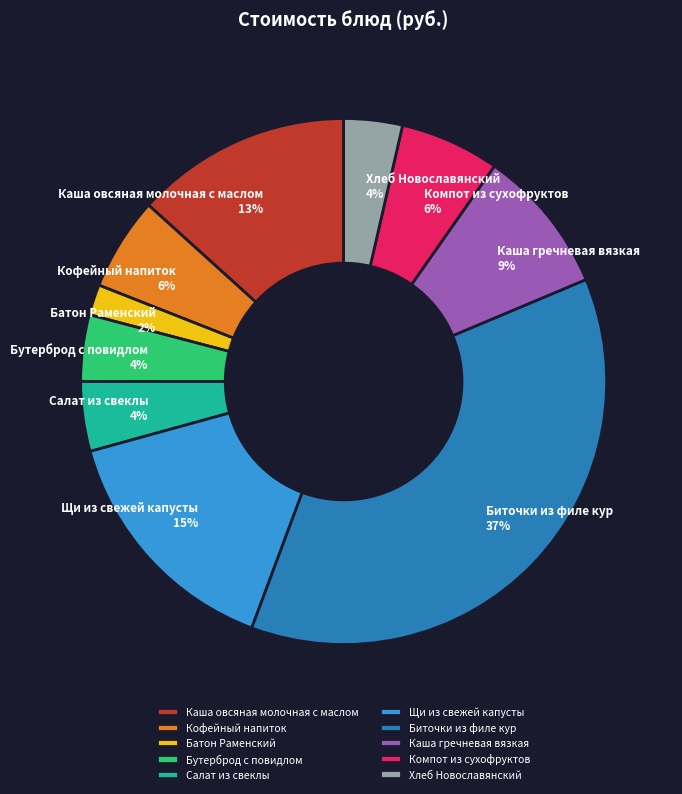

Is there a majority slice in this chart?

No